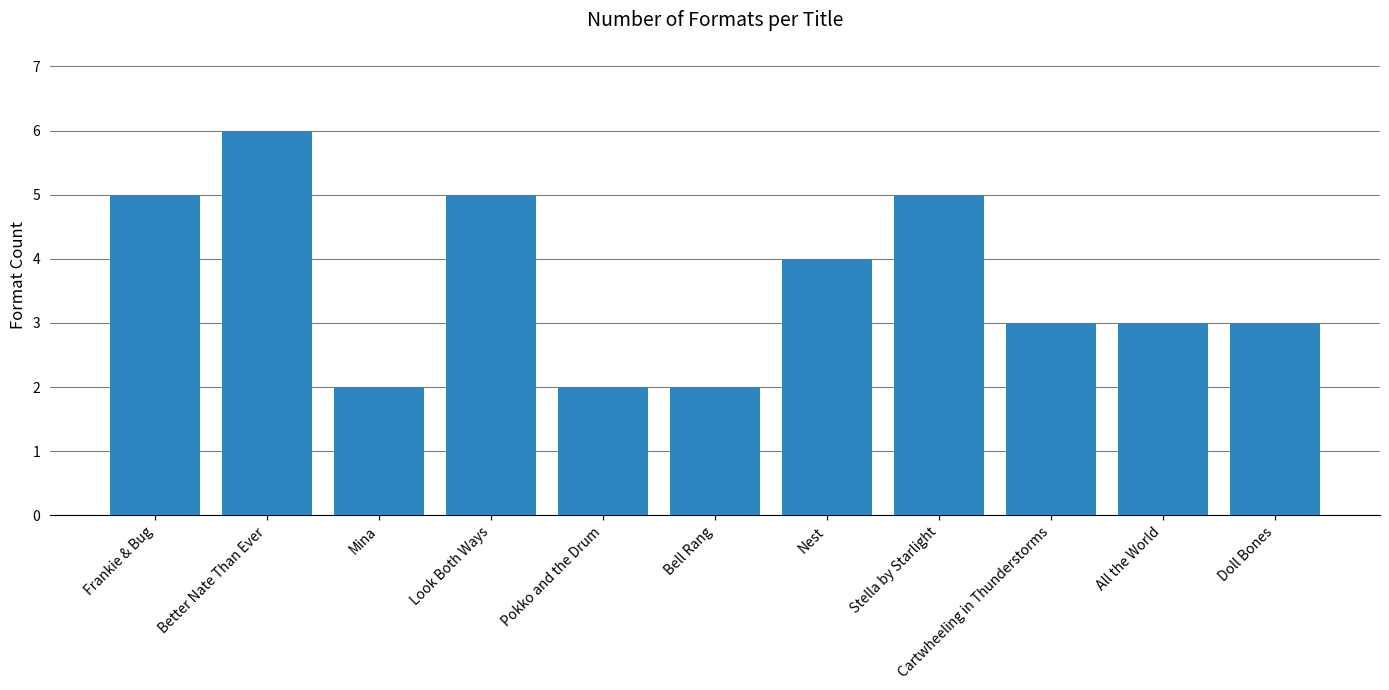

What is the minimum value shown in the chart?

2